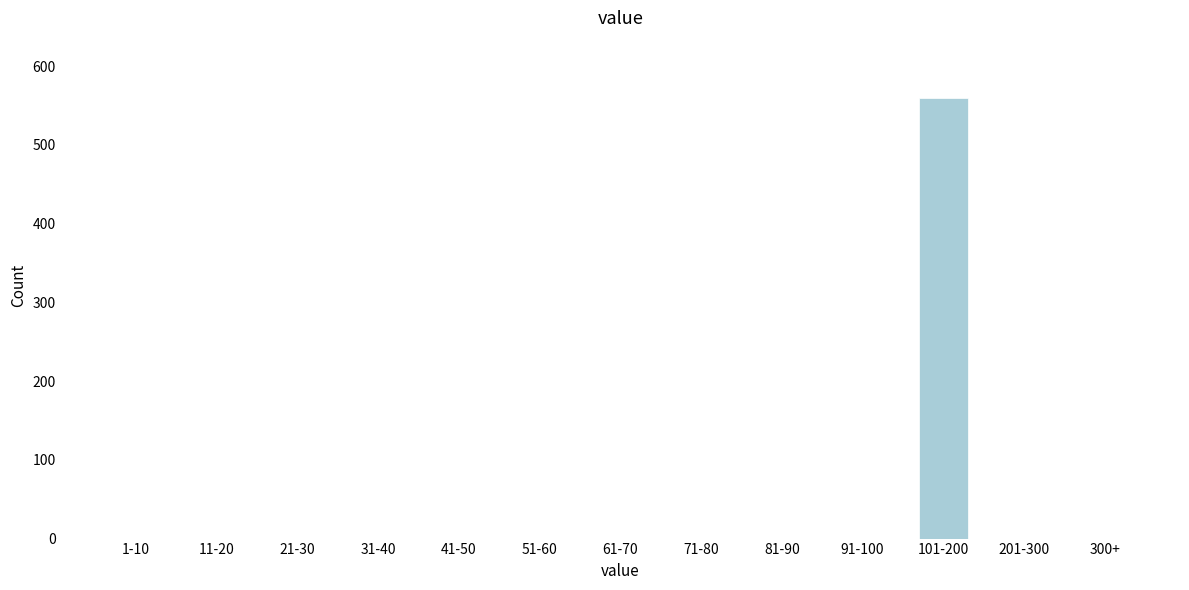

Reading left to right, transcribe all the data shown in this chart.

1-10=0	11-20=0	21-30=0	31-40=0	41-50=0	51-60=0	61-70=0	71-80=0	81-90=0	91-100=0	101-200=559	201-300=0	300+=0